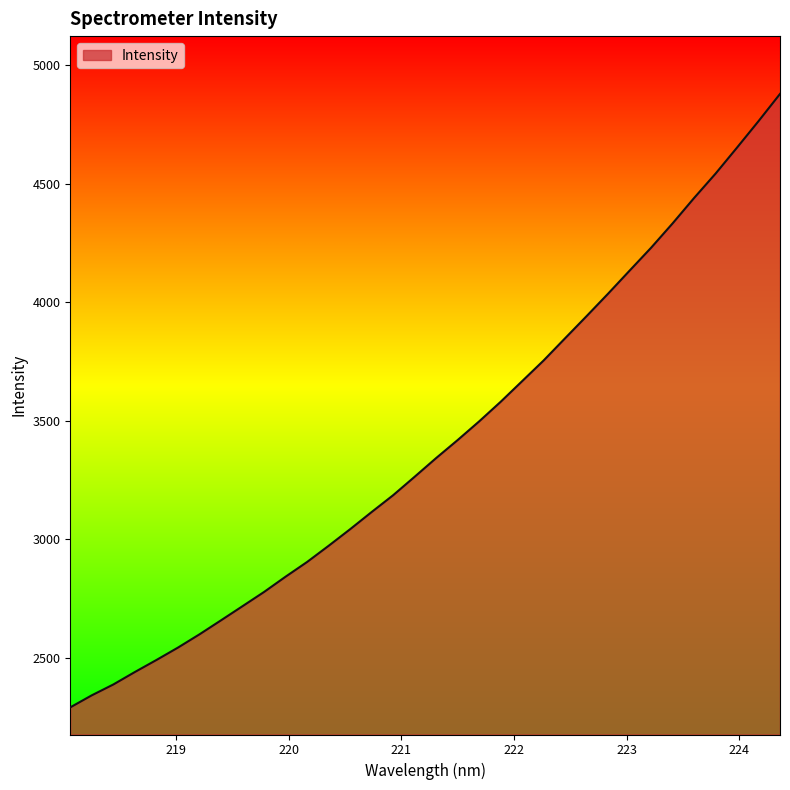

What is the difference between the maximum and minimum values?

2588.0